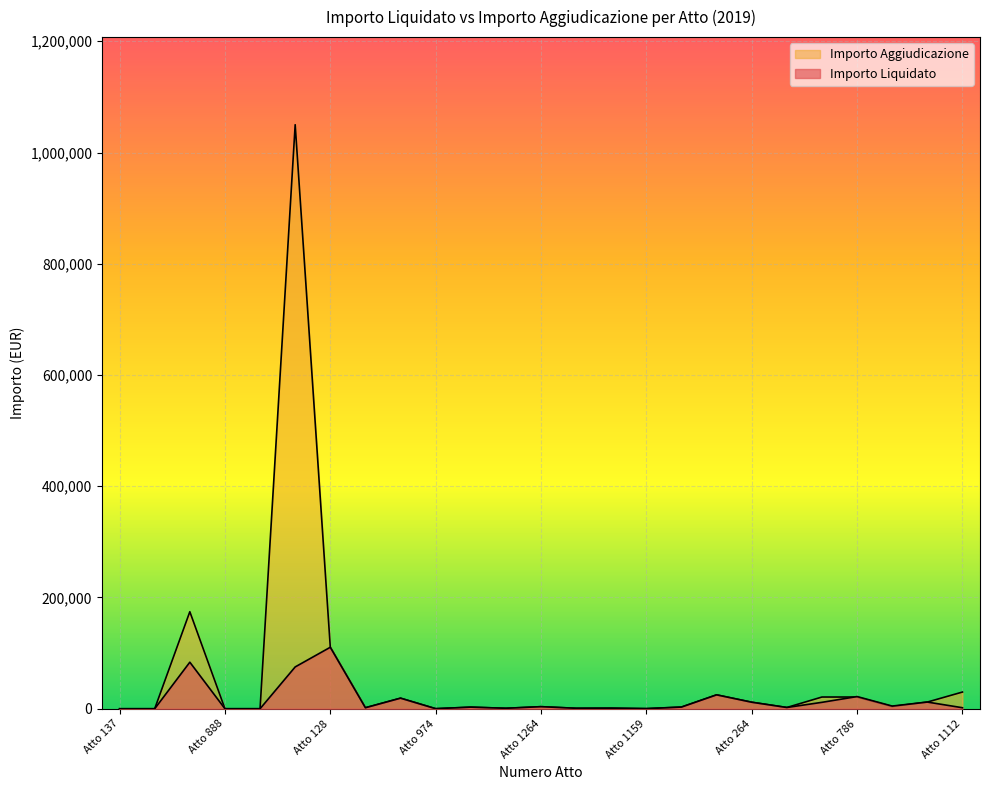

What is the label of the 9th point from the left?

Atto 227